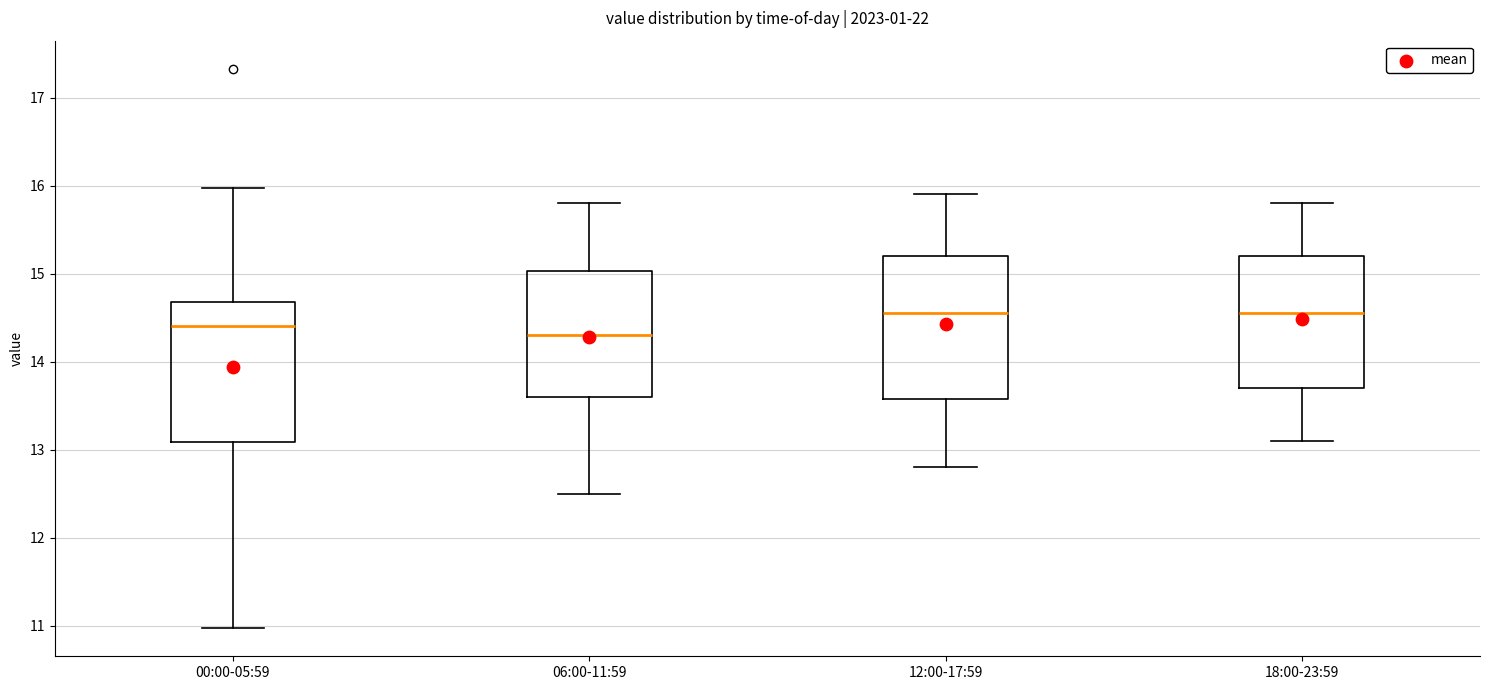

Reading left to right, transcribe this box plot: for each box, give where its median line is, the range the box spans, and where its two whiskers end, as read against the y-axis. The values are not printed on the chart, so give them approximately, as read against the axis.

00:00-05:59: median 14.4, box 13.1 to 14.7, whiskers 11.0 to 16.0
06:00-11:59: median 14.3, box 13.6 to 15.0, whiskers 12.5 to 15.8
12:00-17:59: median 14.6, box 13.6 to 15.2, whiskers 12.8 to 15.9
18:00-23:59: median 14.6, box 13.7 to 15.2, whiskers 13.1 to 15.8